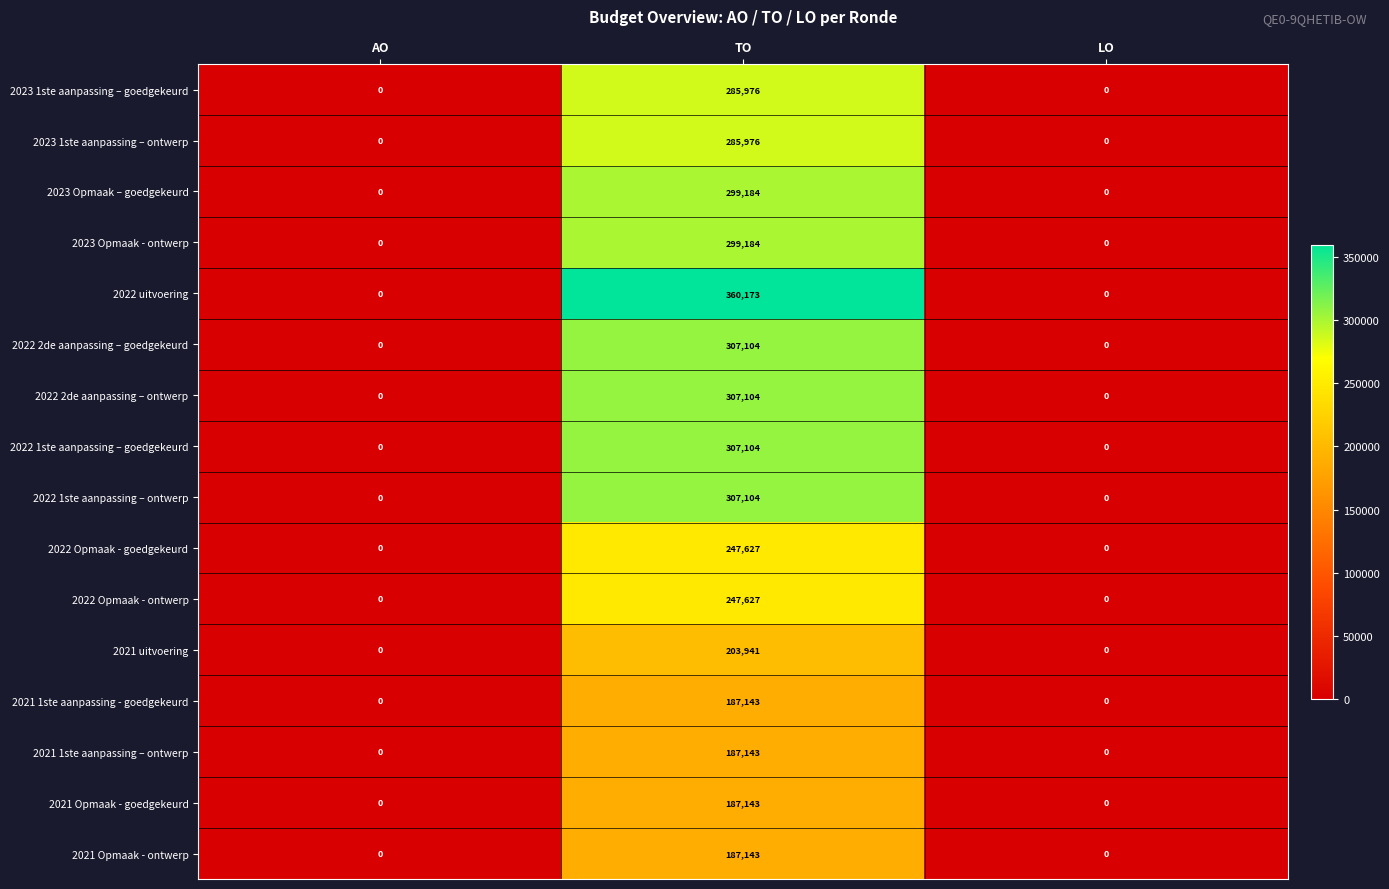

Which series has the largest range (max minus min)?

2022 uitvoering